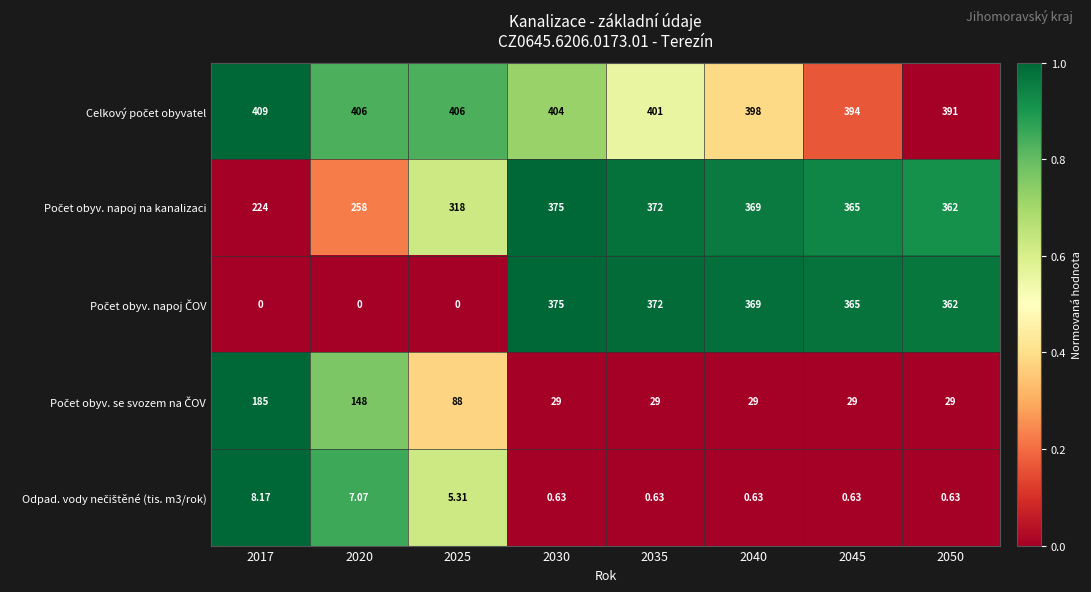

How many categories are shown in the chart?

8